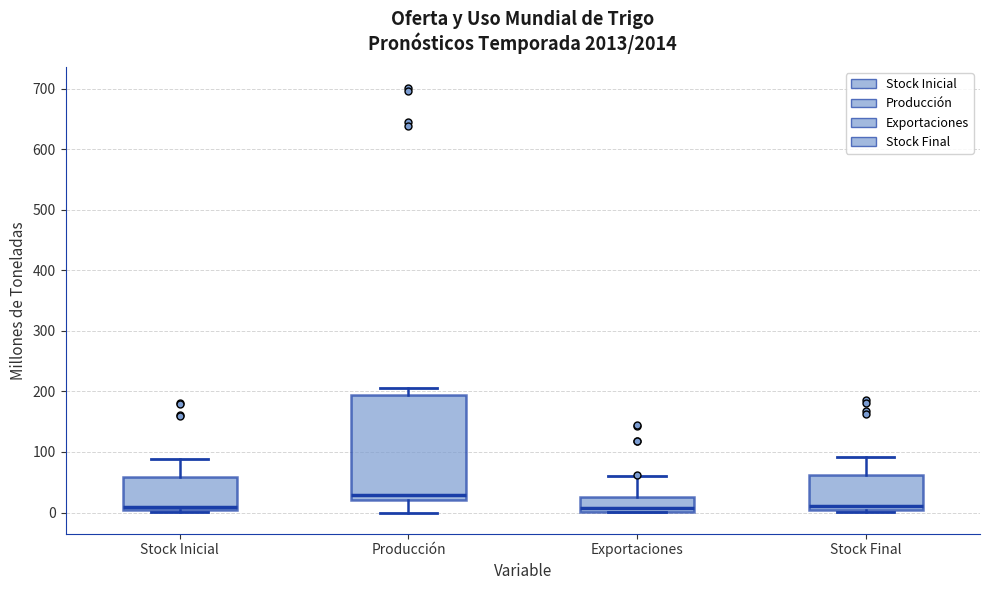

Comparing the boxes themselves (not the whiskers), which one is the tallest?

Producción